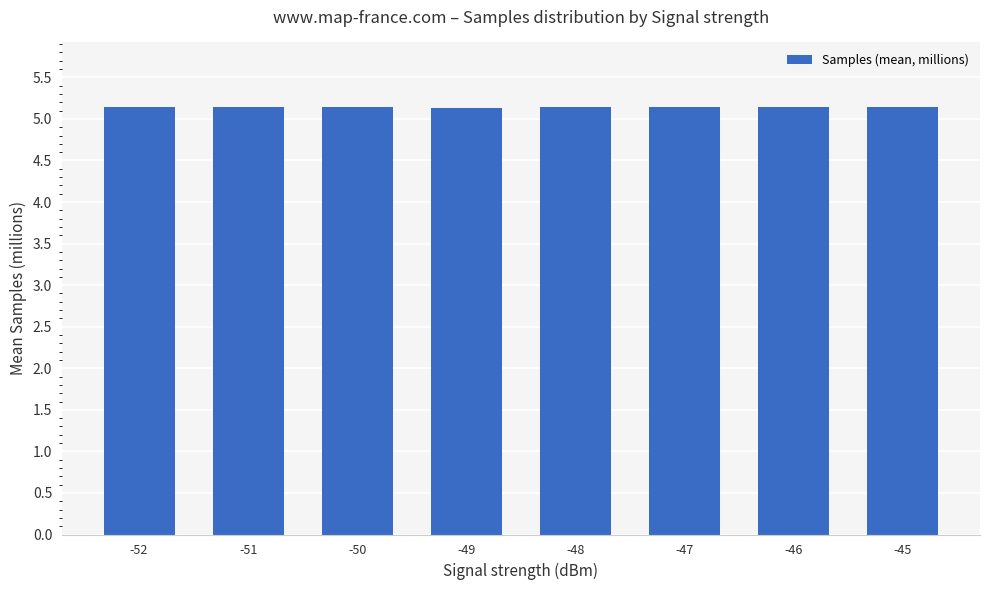

The chart shows a value of 3.4 at -46. True or false?

False